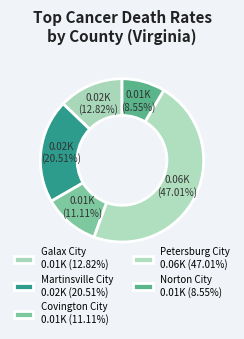

Does Petersburg City account for over 50% of the chart?

No